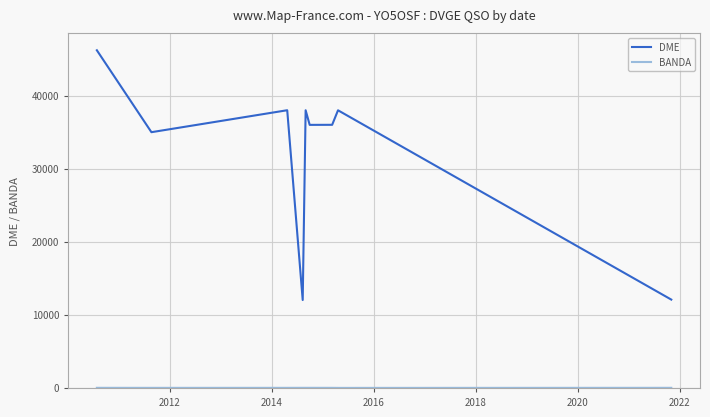

What is the difference between the maximum and minimum values in the DME series?

34188